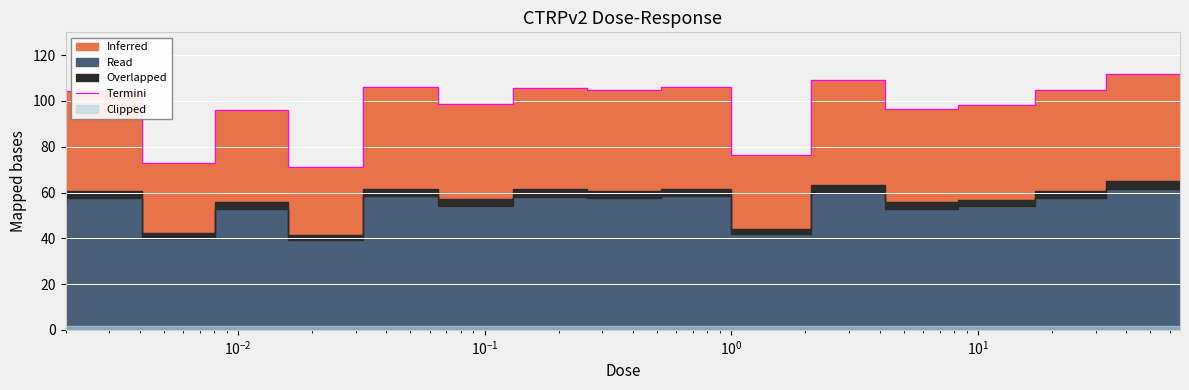

The chart shows a value of 156.8 at 8. True or false?

False